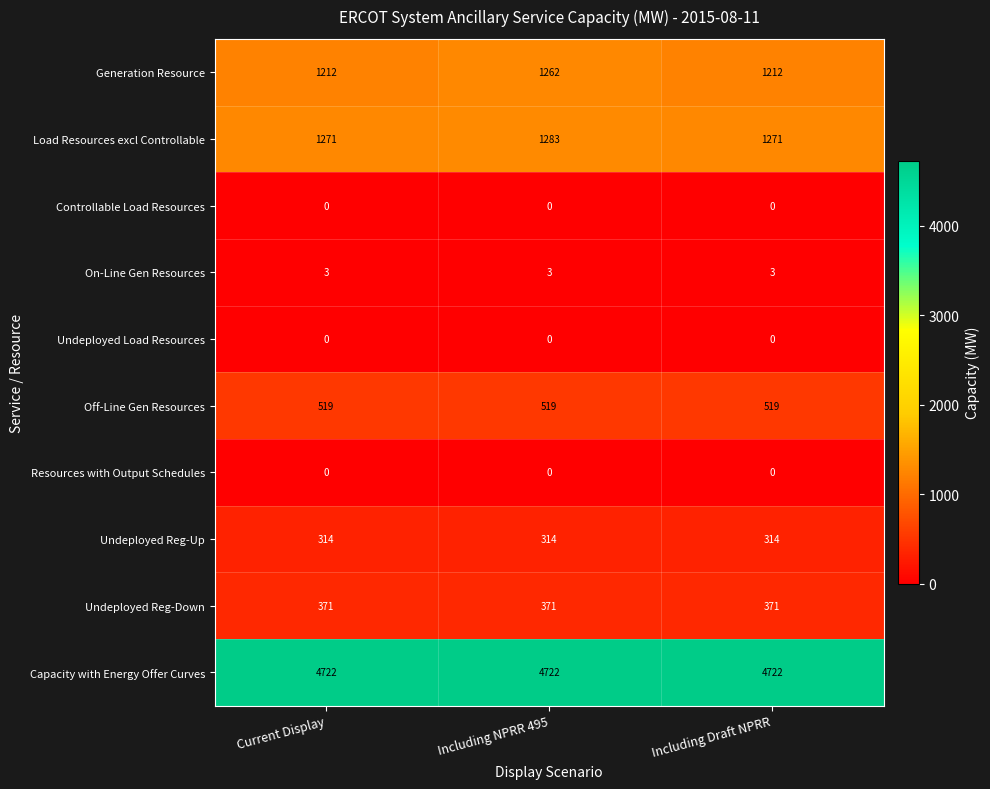

Which series has the largest total across all categories?

Capacity with Energy Offer Curves